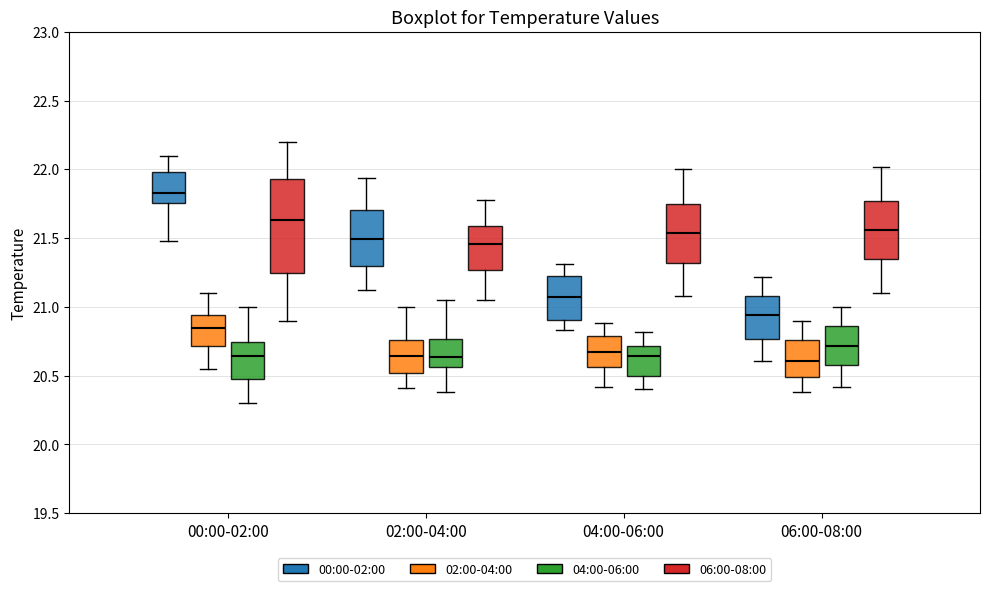

Reading left to right, read every box against the y-axis: the position of its median line, the range the box covers, and the ends of its whiskers. The values are not printed on the chart, so give them approximately, as read against the axis.

00:00-02:00 (00:00-02:00): median 21.85, box 21.75 to 22.00, whiskers 21.50 to 22.10
00:00-02:00 (02:00-04:00): median 20.85, box 20.70 to 20.95, whiskers 20.55 to 21.10
00:00-02:00 (04:00-06:00): median 20.65, box 20.50 to 20.75, whiskers 20.30 to 21.00
00:00-02:00 (06:00-08:00): median 21.65, box 21.25 to 21.95, whiskers 20.90 to 22.20
02:00-04:00 (00:00-02:00): median 21.50, box 21.30 to 21.70, whiskers 21.10 to 21.95
02:00-04:00 (02:00-04:00): median 20.65, box 20.50 to 20.75, whiskers 20.40 to 21.00
02:00-04:00 (04:00-06:00): median 20.65, box 20.55 to 20.75, whiskers 20.40 to 21.05
02:00-04:00 (06:00-08:00): median 21.45, box 21.25 to 21.60, whiskers 21.05 to 21.80
04:00-06:00 (00:00-02:00): median 21.10, box 20.90 to 21.25, whiskers 20.85 to 21.30
04:00-06:00 (02:00-04:00): median 20.70, box 20.55 to 20.80, whiskers 20.40 to 20.90
04:00-06:00 (04:00-06:00): median 20.65, box 20.50 to 20.70, whiskers 20.40 to 20.80
04:00-06:00 (06:00-08:00): median 21.55, box 21.30 to 21.75, whiskers 21.10 to 22.00
06:00-08:00 (00:00-02:00): median 20.95, box 20.75 to 21.10, whiskers 20.60 to 21.20
06:00-08:00 (02:00-04:00): median 20.60, box 20.50 to 20.75, whiskers 20.40 to 20.90
06:00-08:00 (04:00-06:00): median 20.70, box 20.60 to 20.85, whiskers 20.40 to 21.00
06:00-08:00 (06:00-08:00): median 21.55, box 21.35 to 21.75, whiskers 21.10 to 22.00